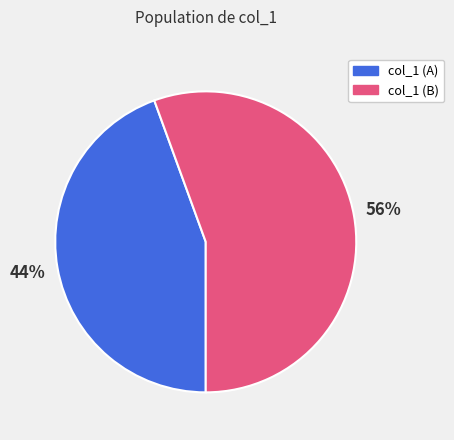

Is there any slice that represents more than half of the pie?

Yes